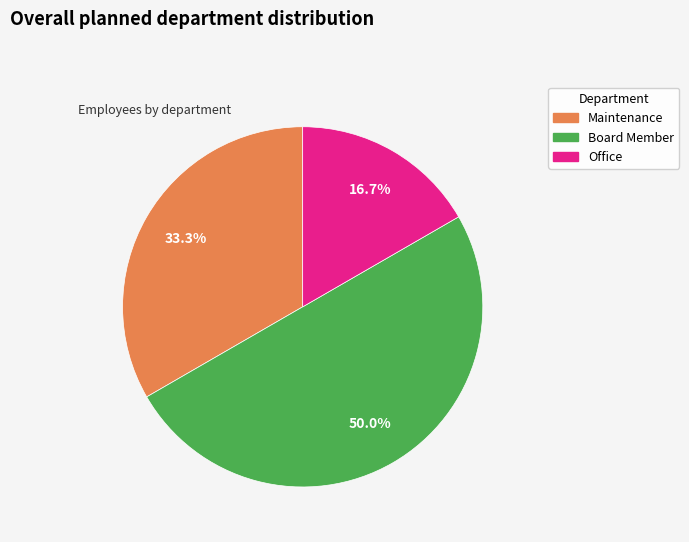

How many segments does this pie chart have?

3